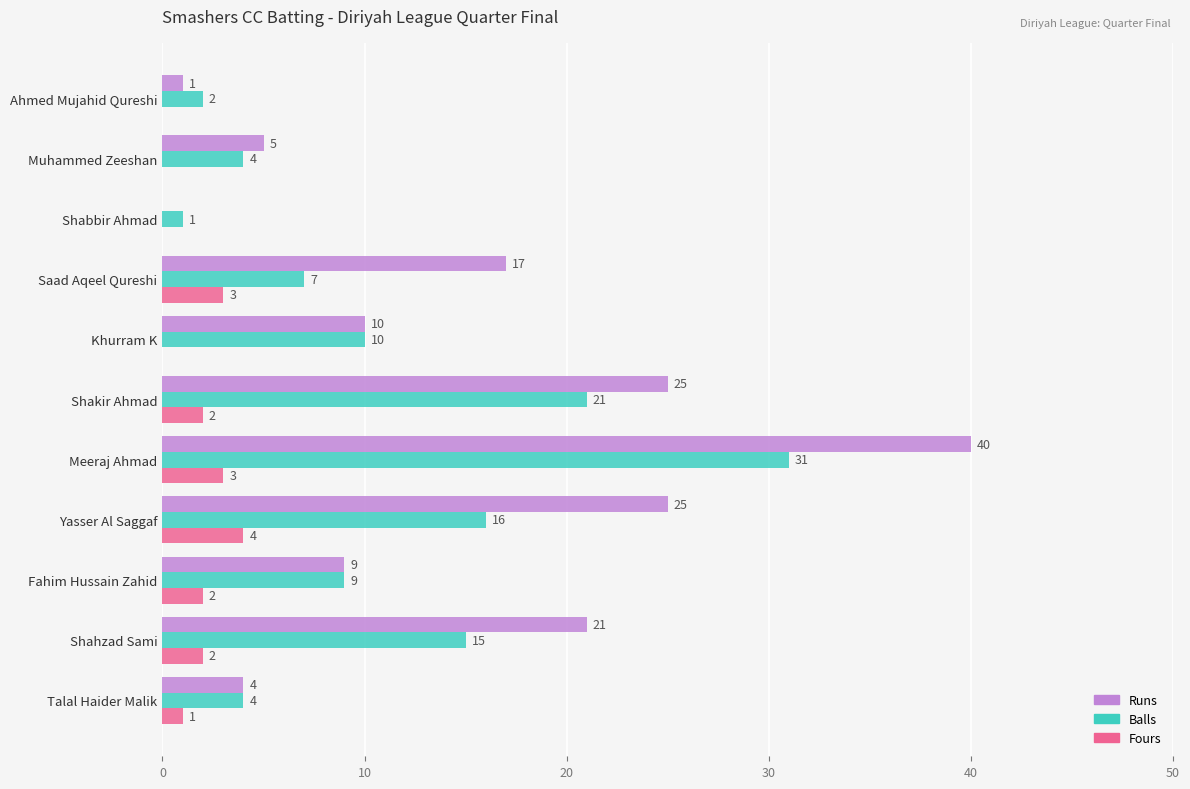

What is the maximum value shown in the chart?

40